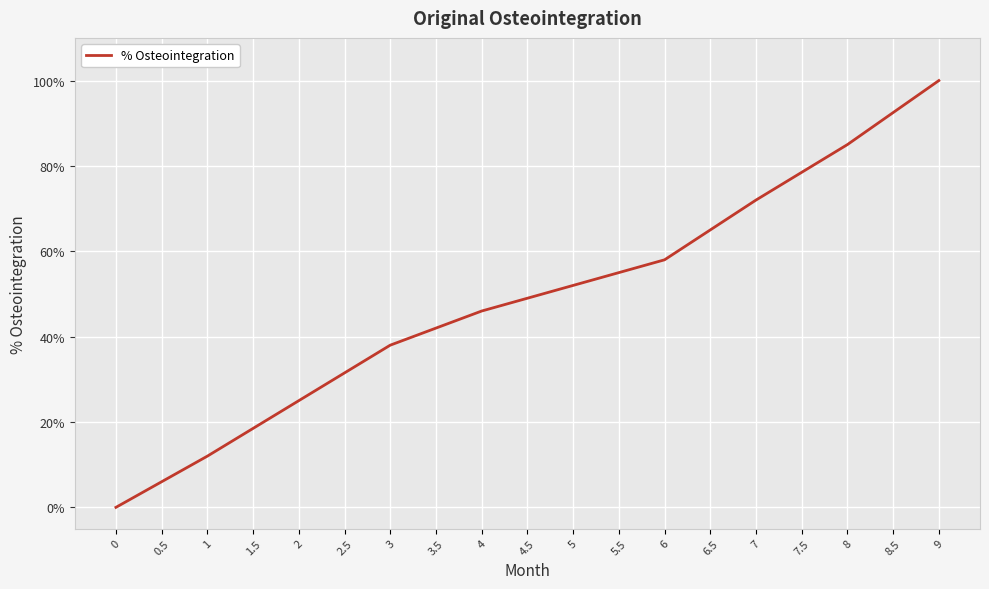

What position from the right is 3.5?

12